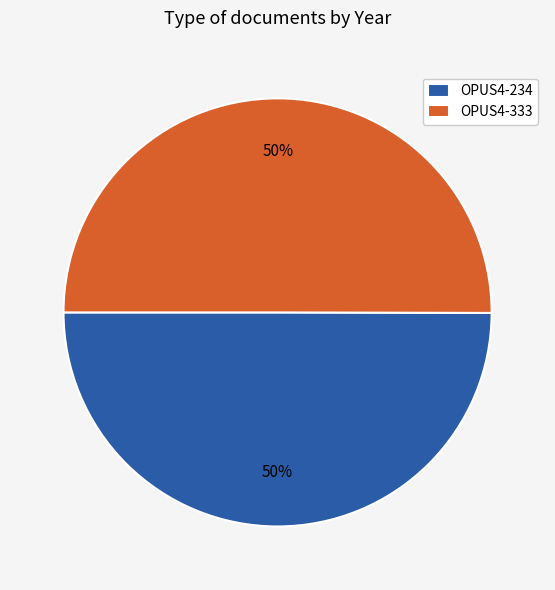

To the nearest percent, what portion does OPUS4-234 represent?

50%